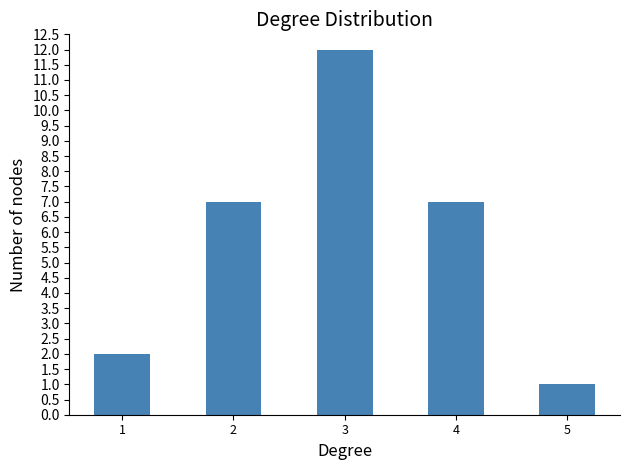

Reading left to right, list all the values displayed in this chart.

1=2	2=7	3=12	4=7	5=1